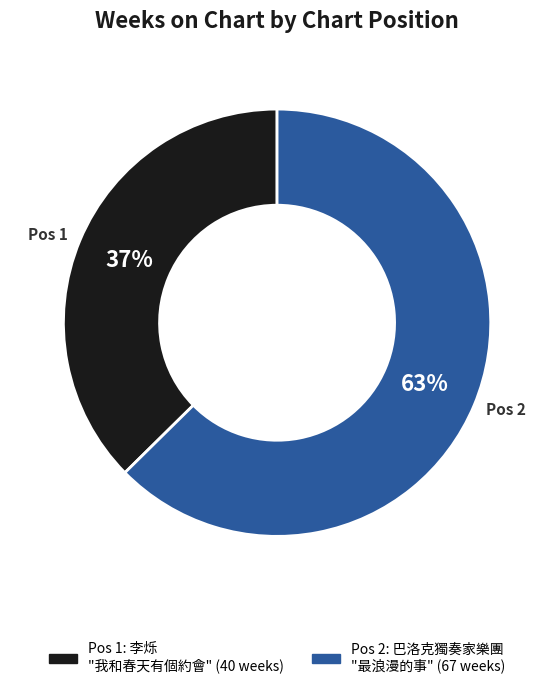

To the nearest percent, what is the average slice percentage?

50%